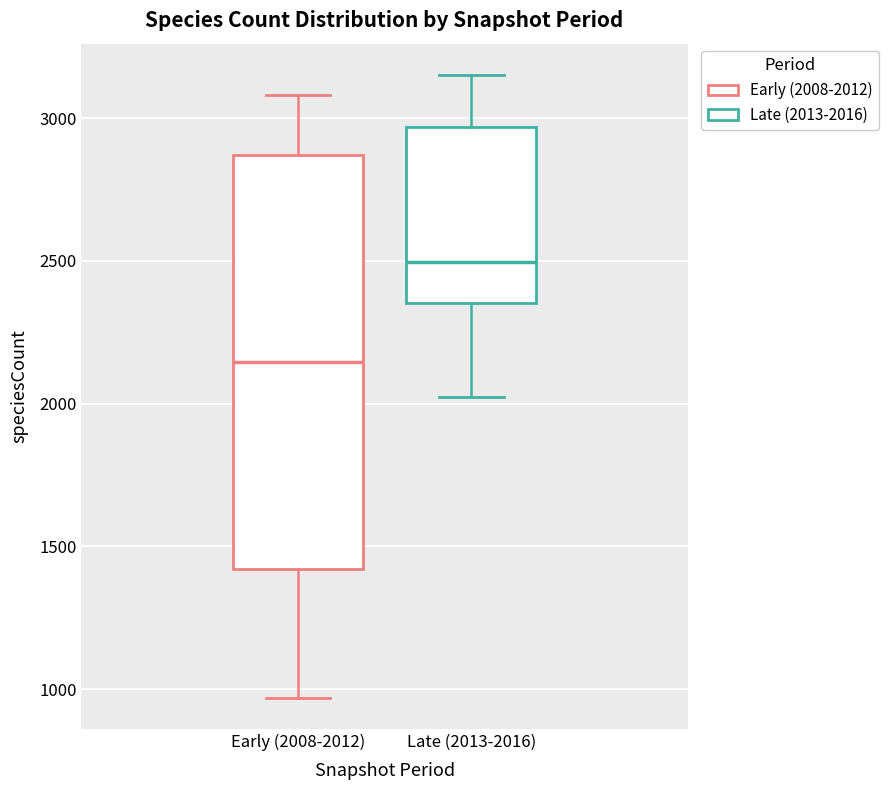

Which box's median line is the lowest?

Early (2008-2012)